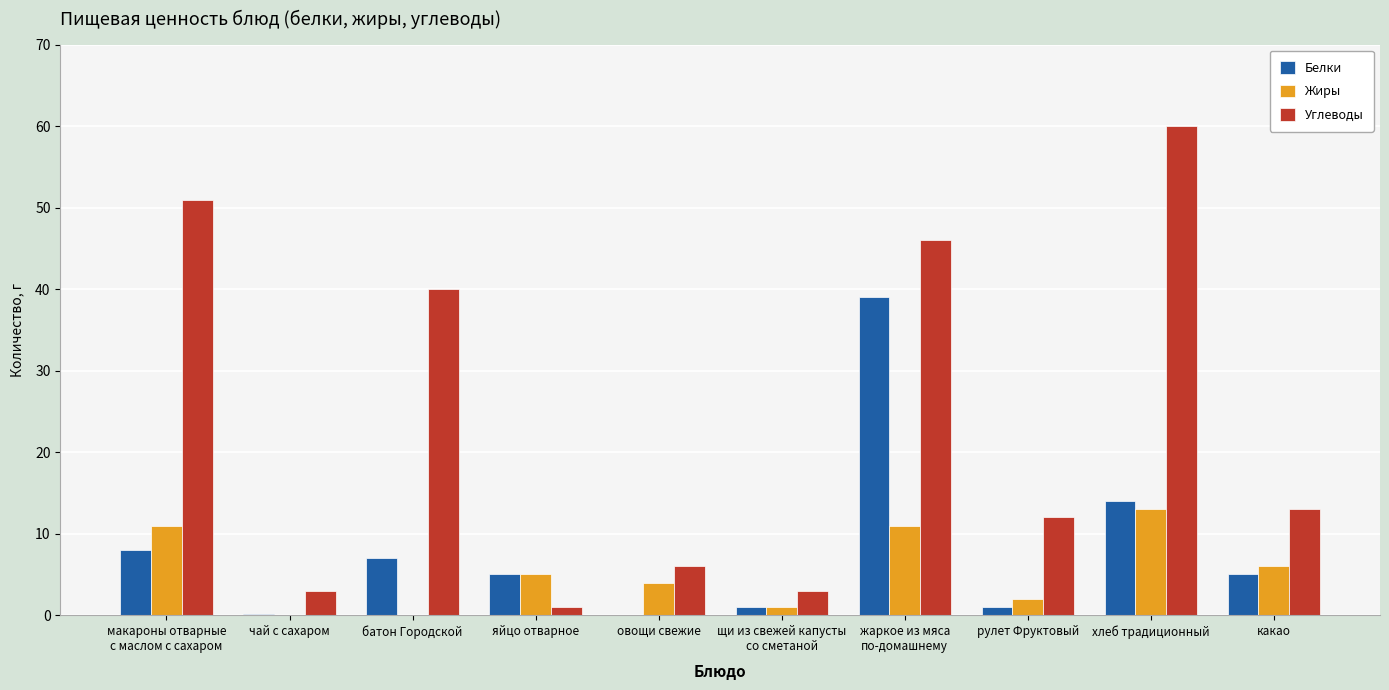

What is the average value of the Жиры series?

5.3